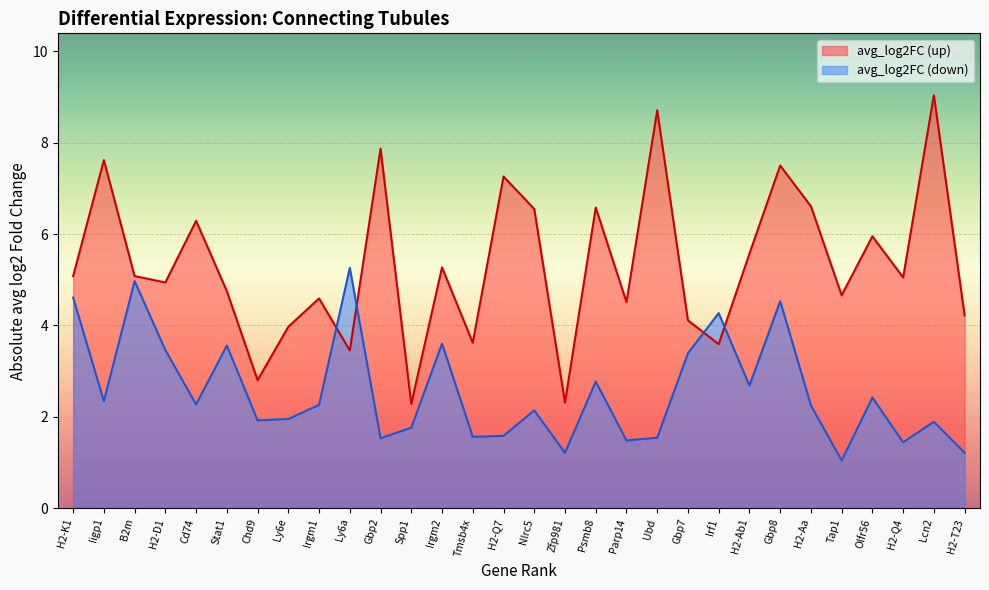

How many intersections are there between avg_log2FC (up) and avg_log2FC (down)?

4